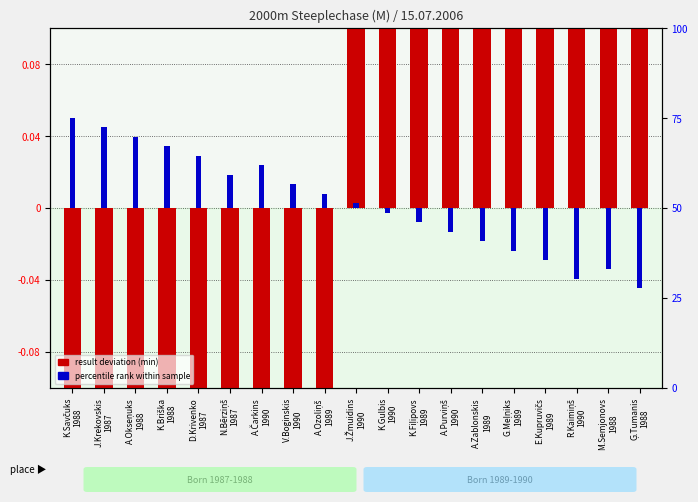

What position from the left is A.Zablonskis
1989?

14